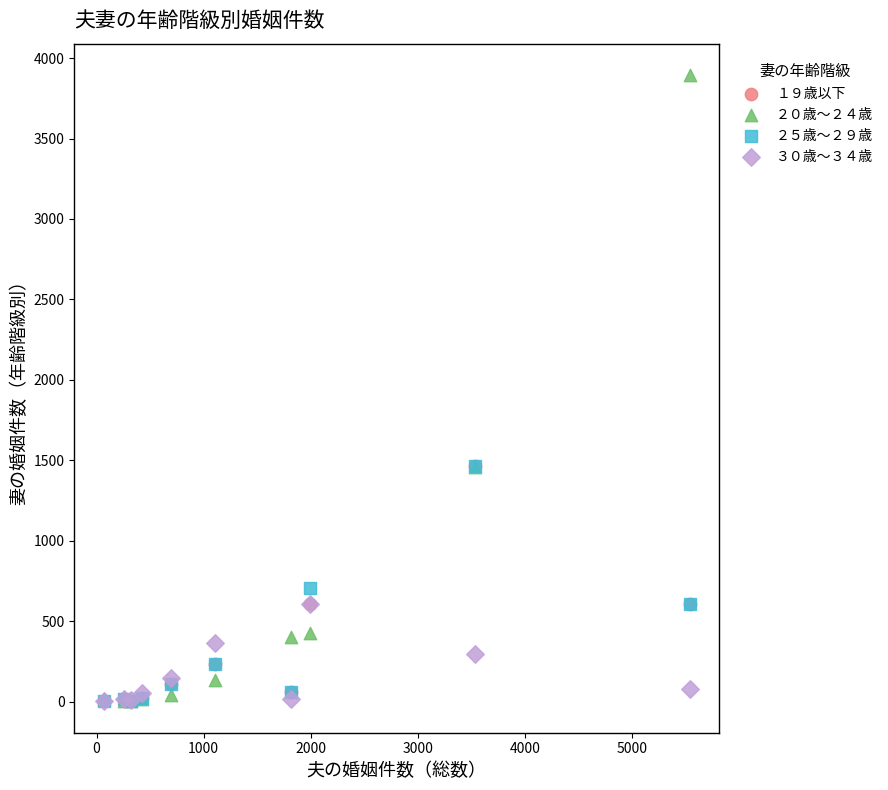

What are all the series names shown in the legend?

１９歳以下, ２０歳～２４歳, ２５歳～２９歳, ３０歳～３４歳